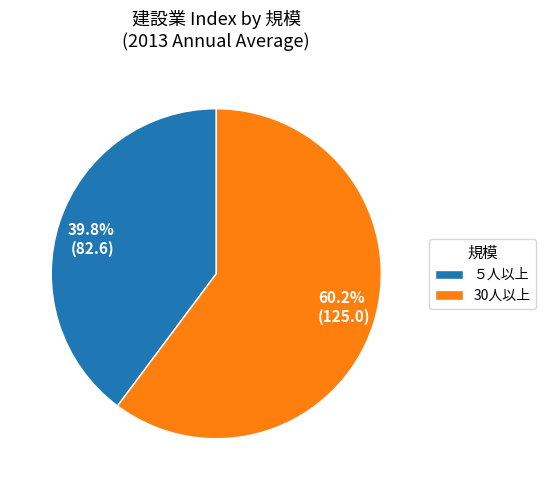

How many slices are in this pie chart?

2